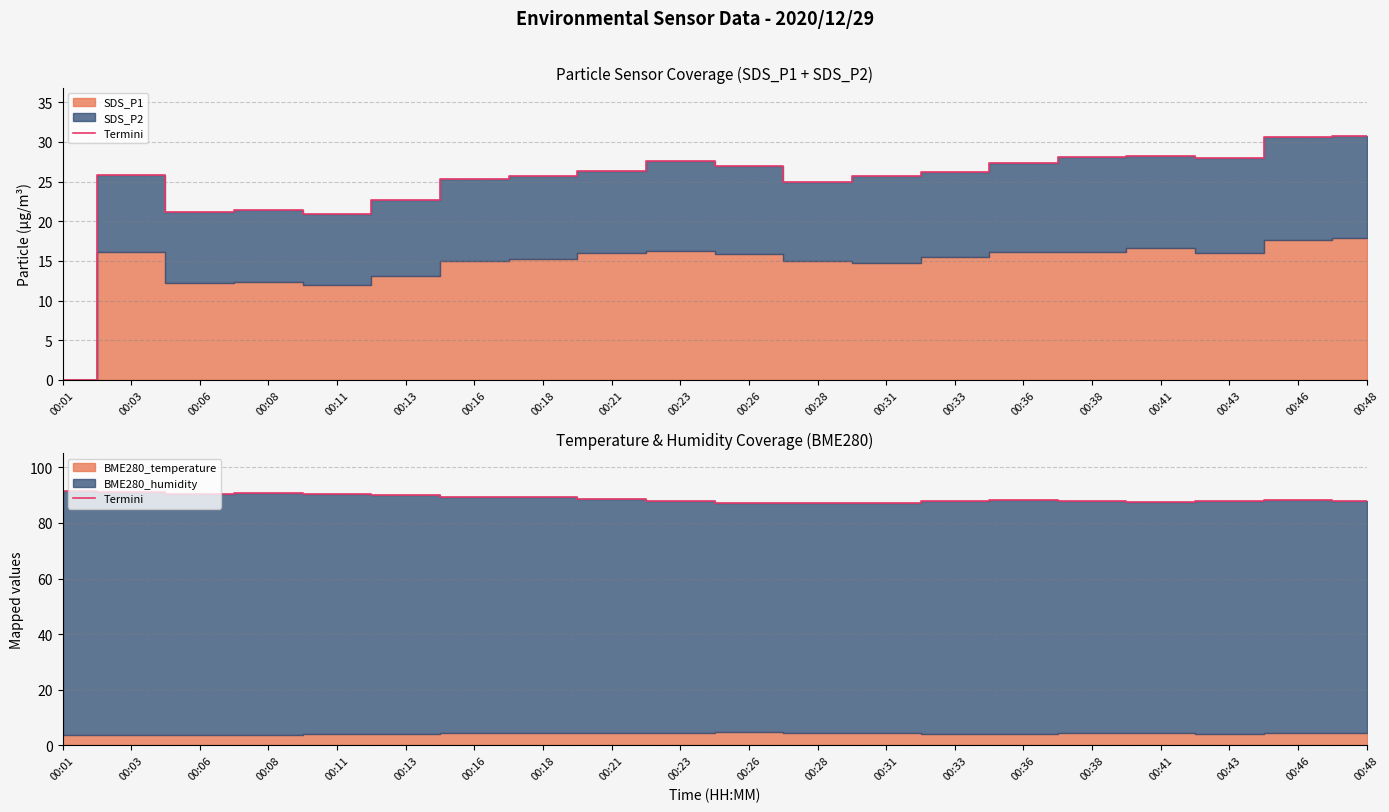

The chart shows a value of 87.9 at 00:33. True or false?

True